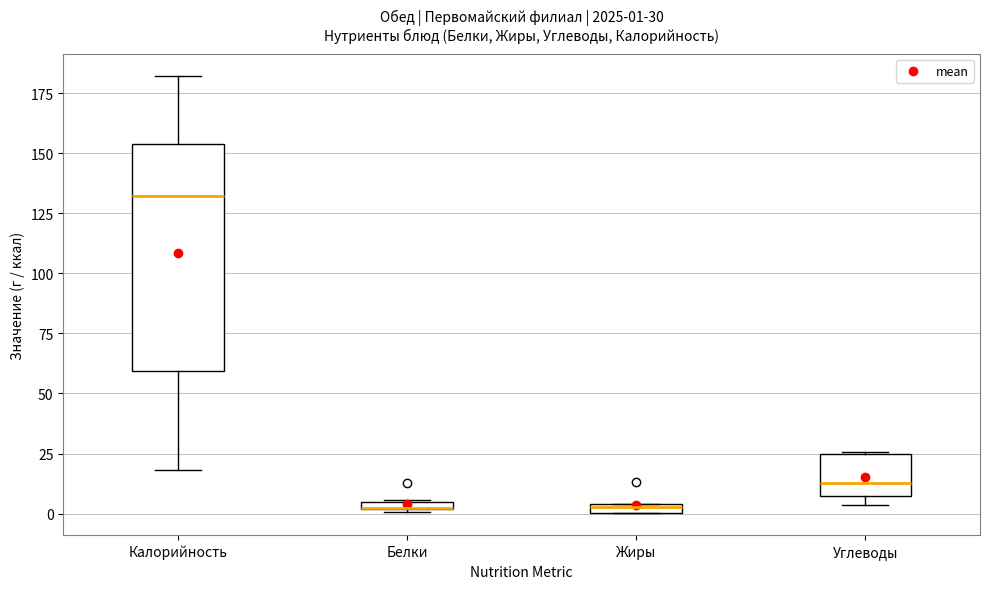

Which box is the tallest, from its lower edge to its upper edge?

Калорийность